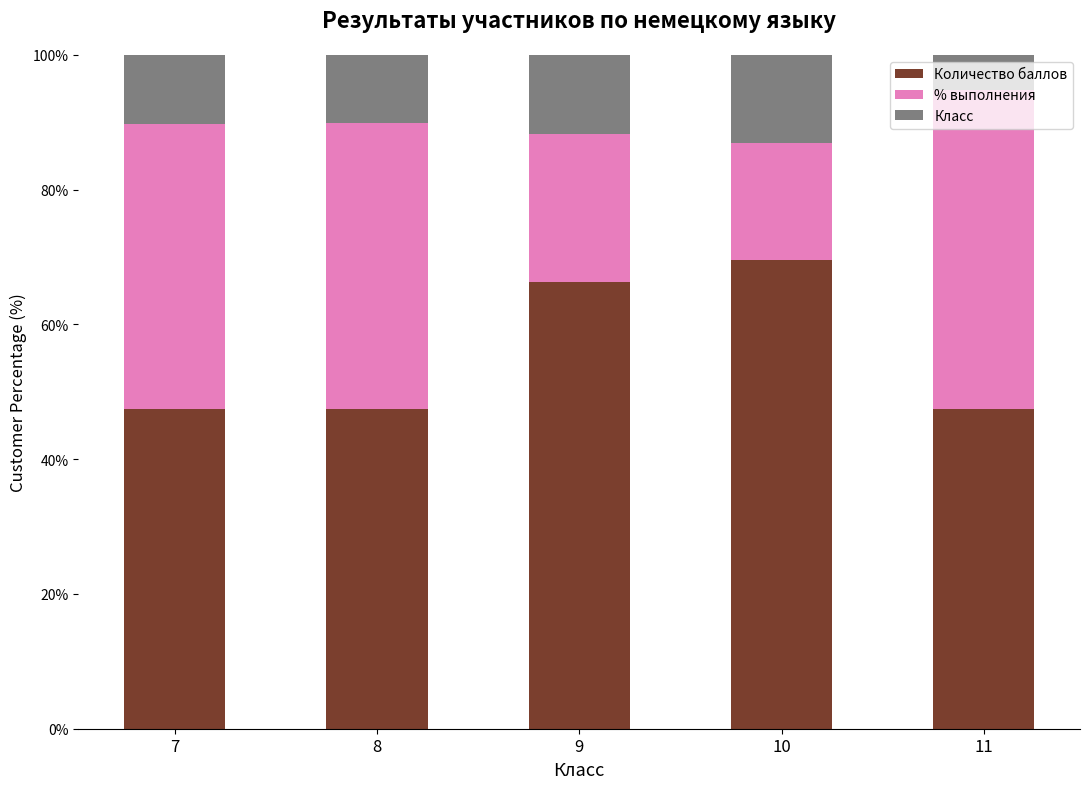

Is it true that Количество баллов equals 98.9 at 10?

False